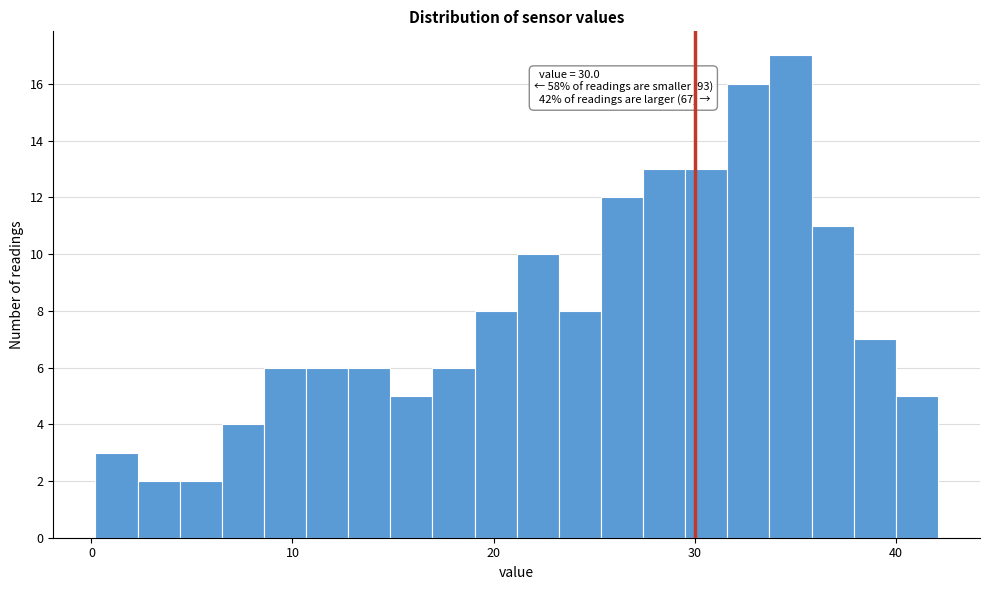

Around what value on the x-axis is the tallest bar? Give the approximate position of its centre, as read against the axis.

35